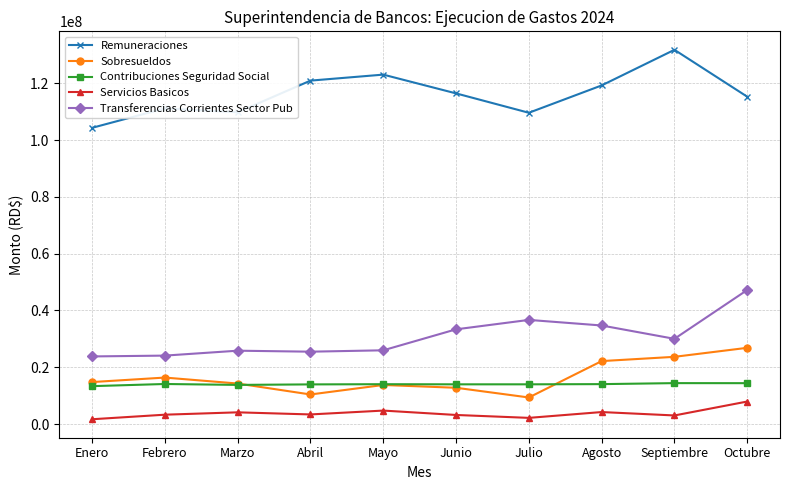

In Contribuciones Seguridad Social, how many points are higher than both neighbors (excluding endpoints)?

3